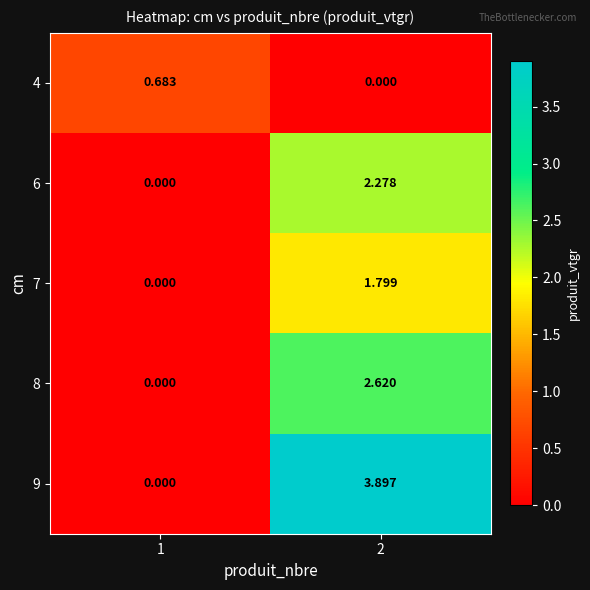

Is the value of 8 at 2 greater than the value of 7 at 1?

Yes